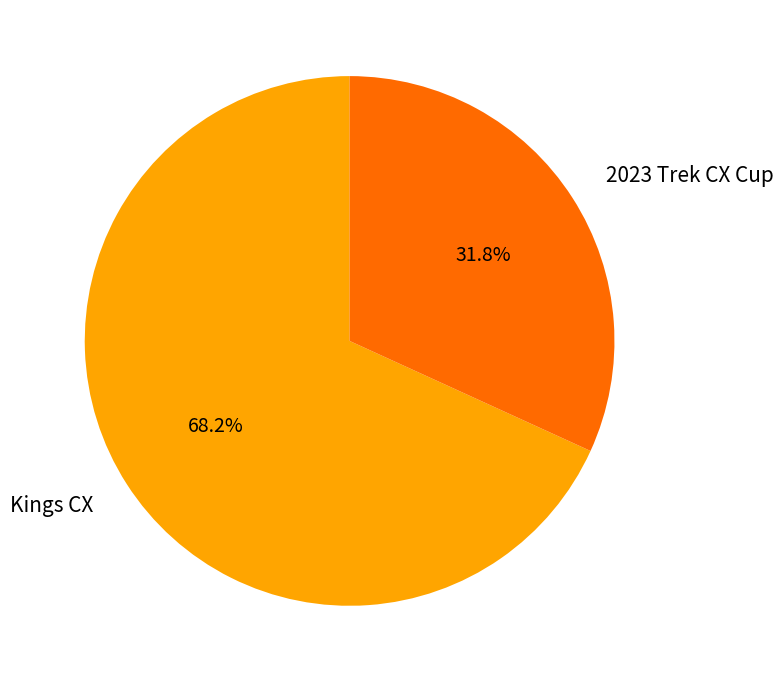

How many segments does this pie chart have?

2